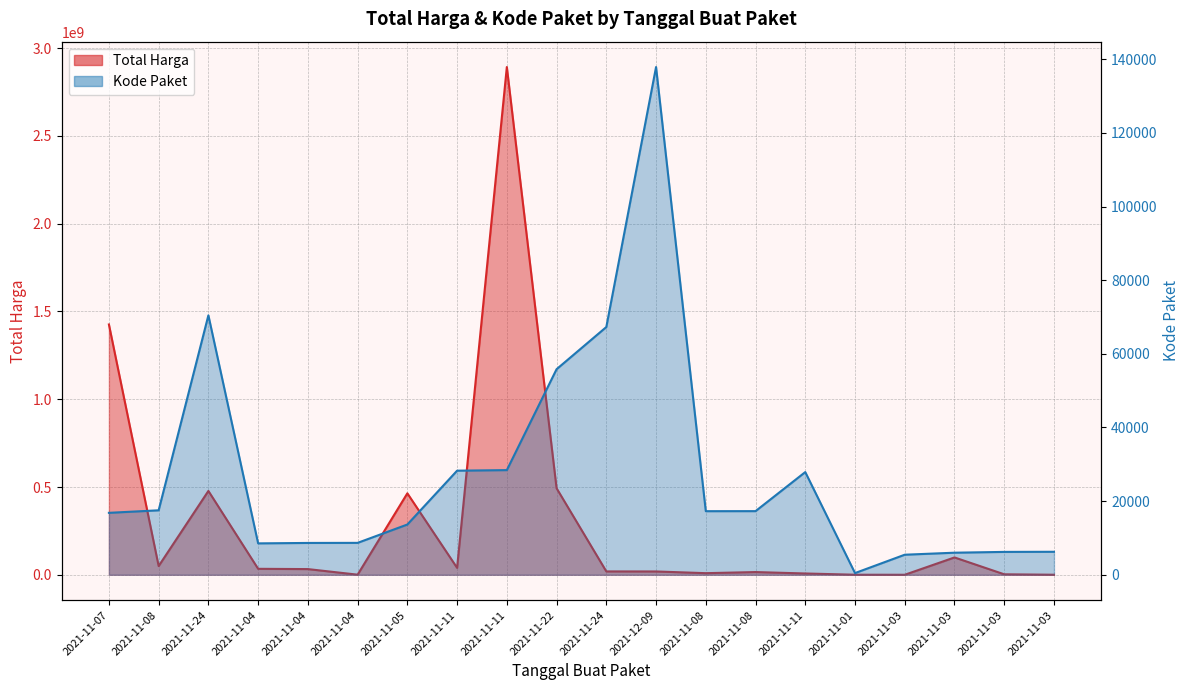

What is the label of the 10th point from the right?

2021-11-24